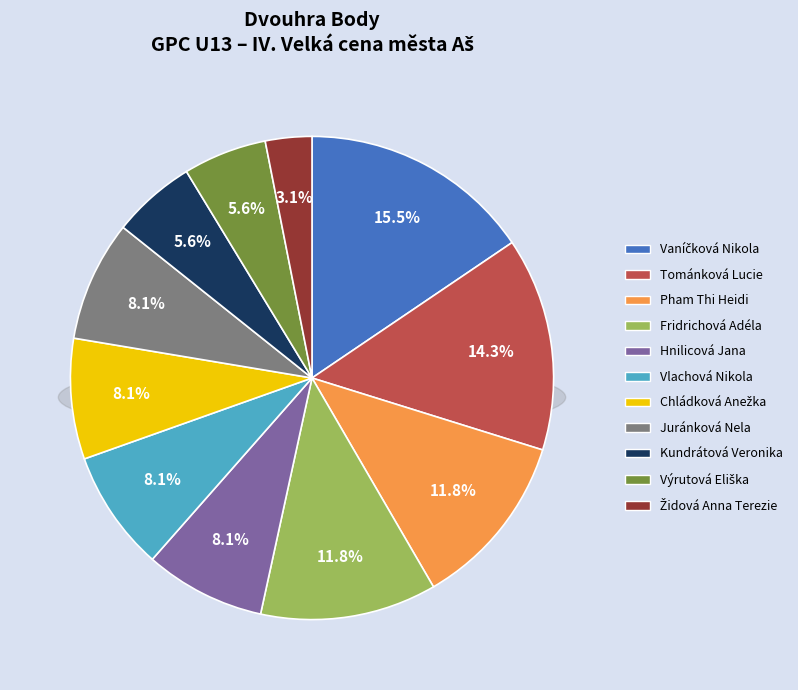

To the nearest percent, what portion does Židová Anna Terezie represent?

3%